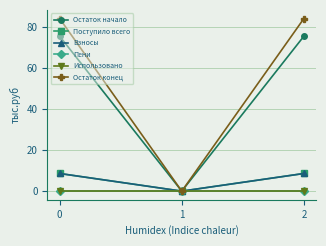

What are all the series names shown in the legend?

Остаток начало, Поступило всего, Взносы, Пени, Использовано, Остаток конец